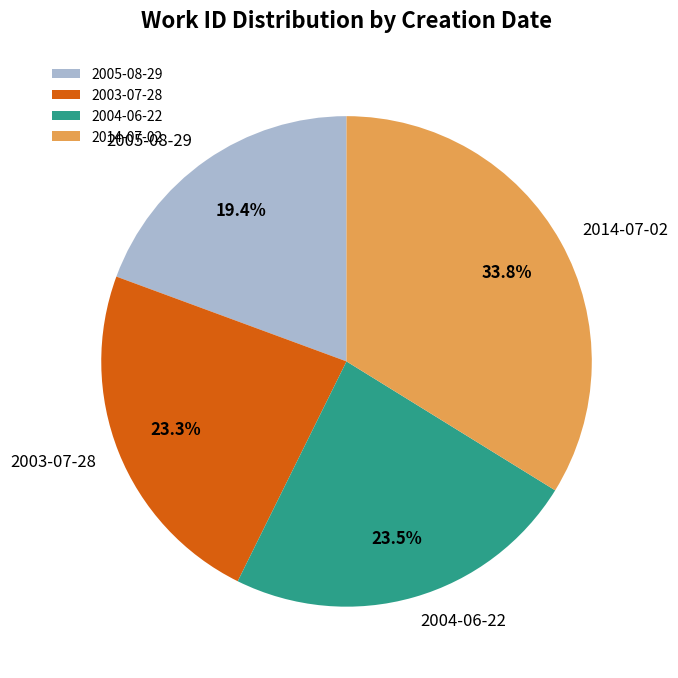

To the nearest percent, what is the difference between the 2014-07-02 and 2004-06-22 slice percentages?

10%